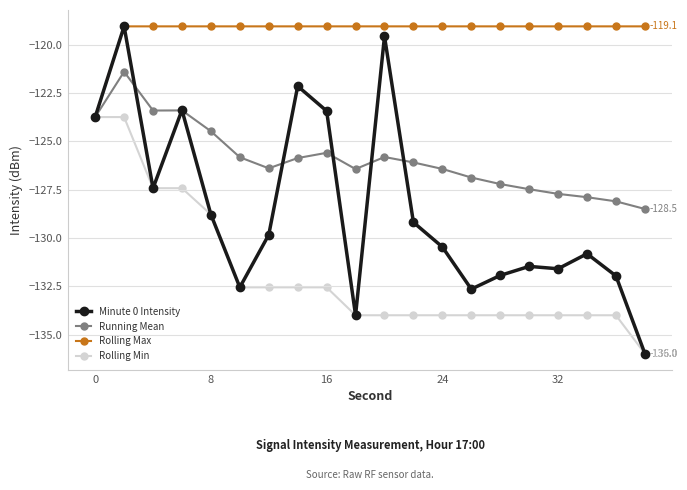

What is the greatest value displayed?

-119.1